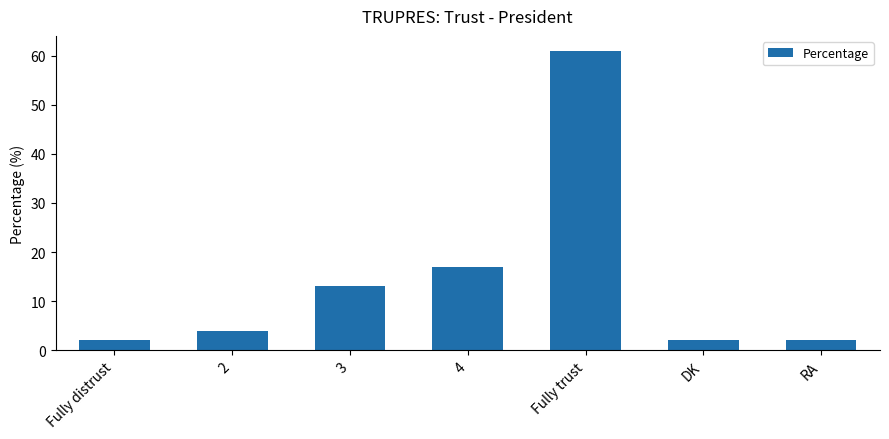

What position from the left is Fully trust?

5